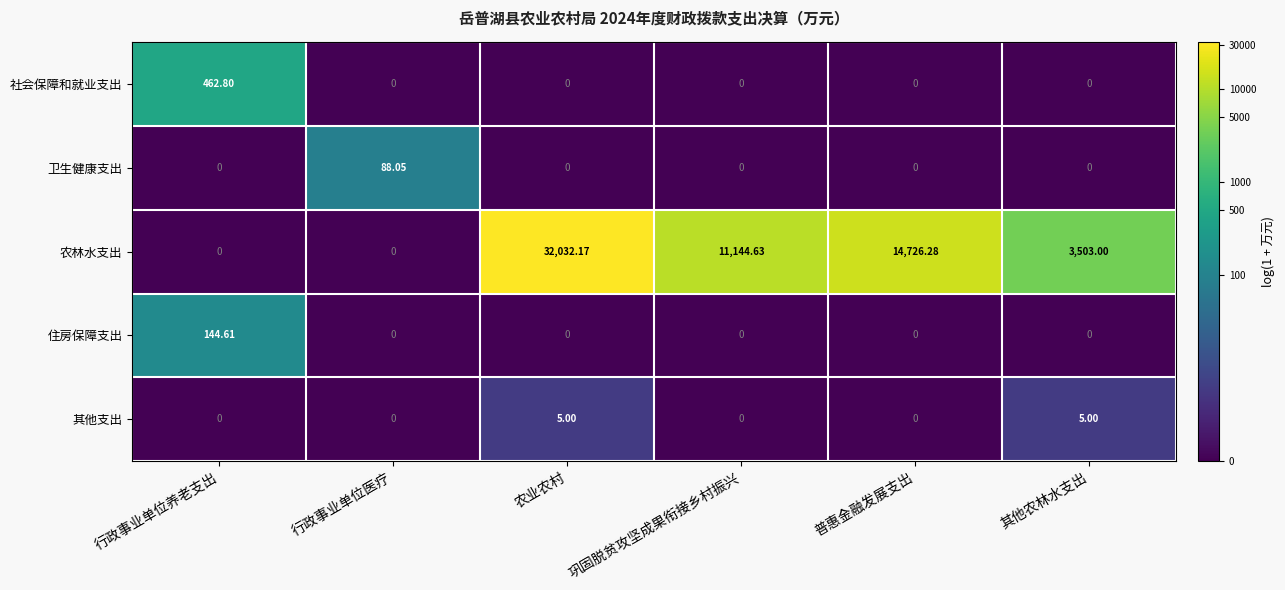

At which label is 农林水支出 closest to 16016?

普惠金融发展支出